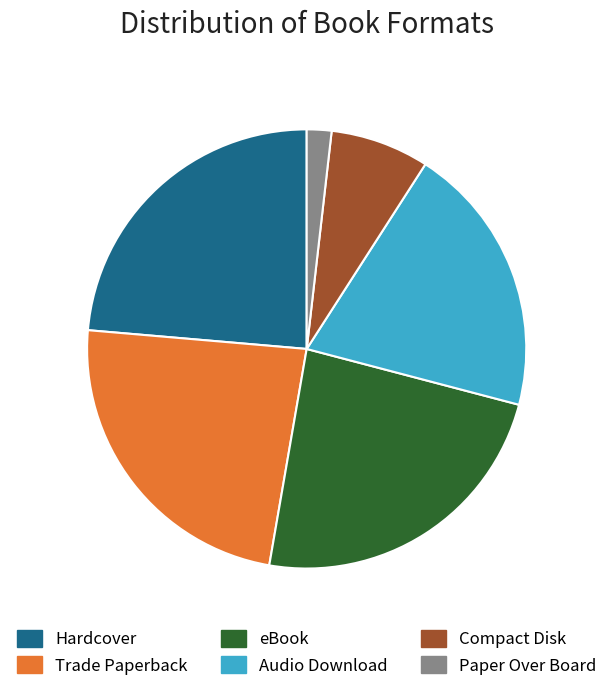

Combined, do Trade Paperback and Hardcover account for over 50%?

No